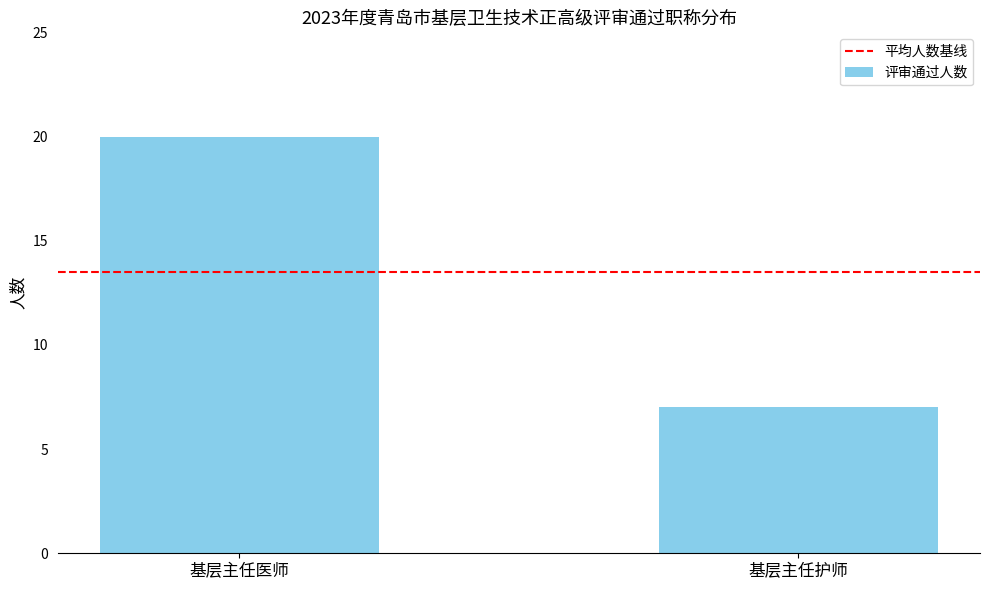

Count the number of categories in the chart.

2